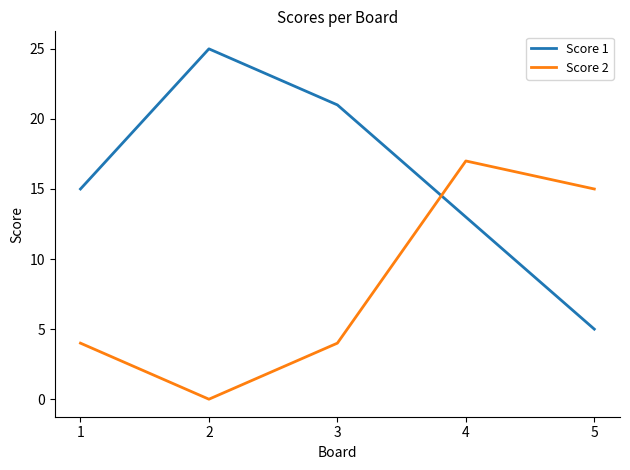

True or false: Score 1 has more than 0 points higher than both neighbors.

True